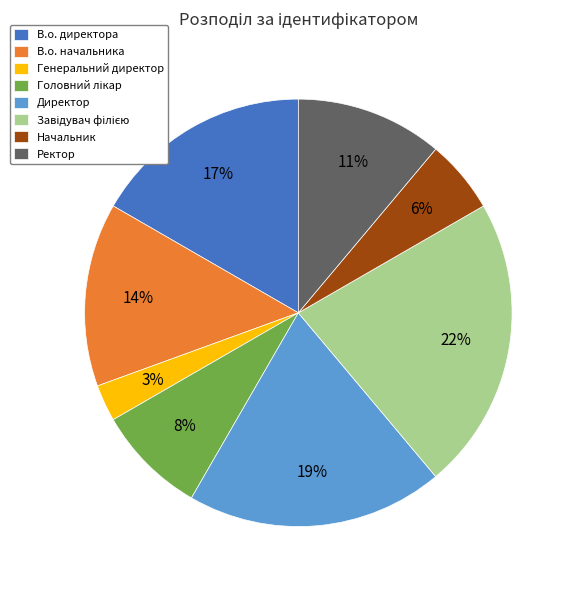

How many slices are in this pie chart?

8